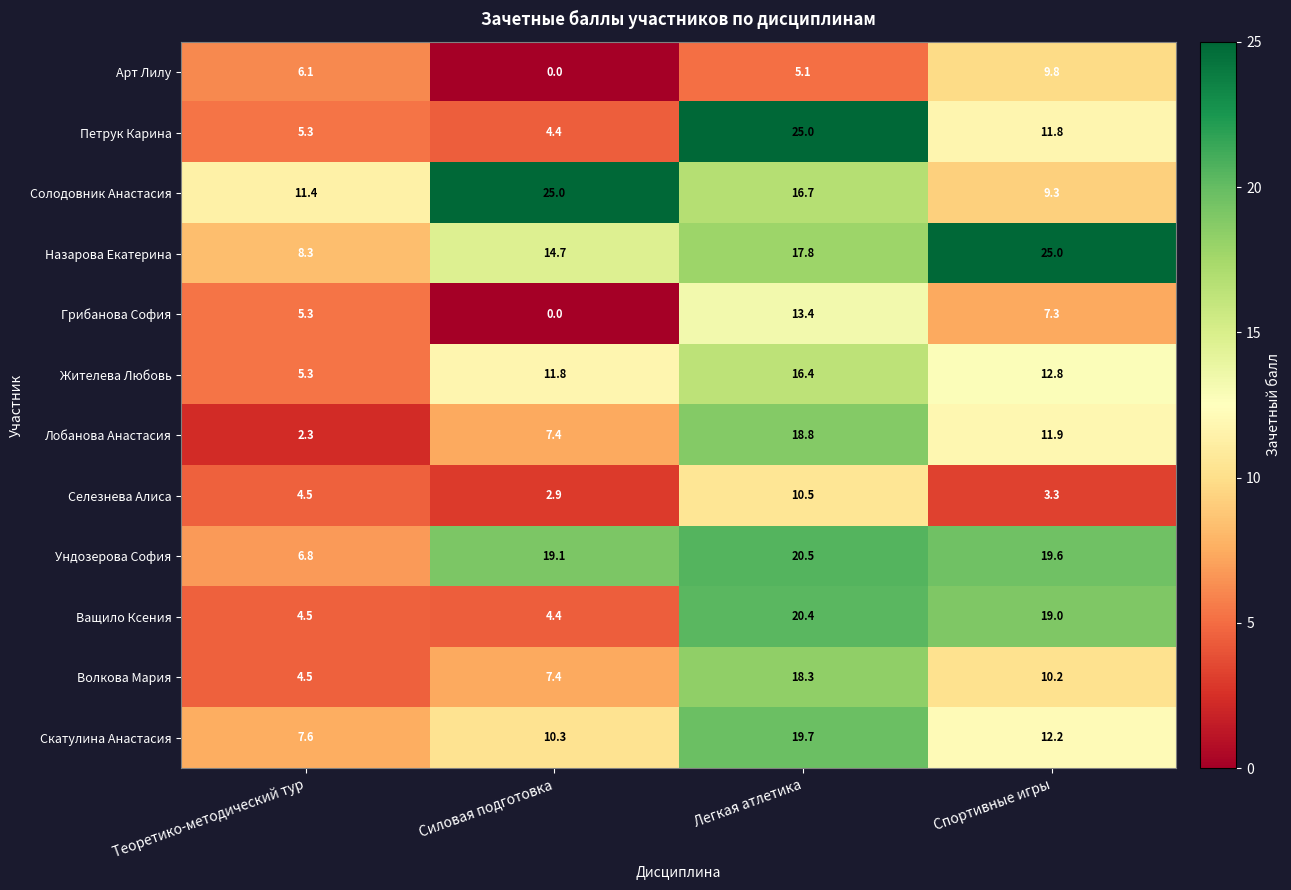

Which series changed the most between Теоретико-методический тур and Силовая подготовка?

Солодовник Анастасия